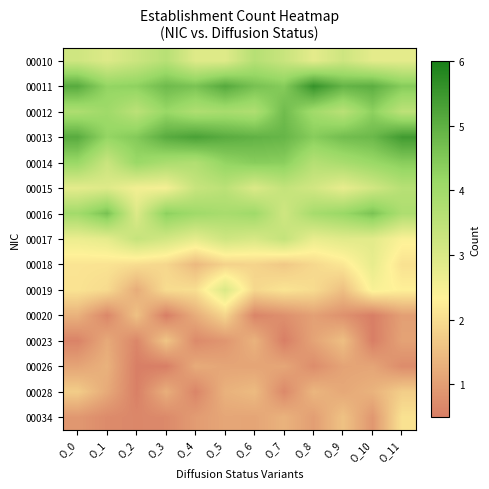

Which series has the largest total across all categories?

00013